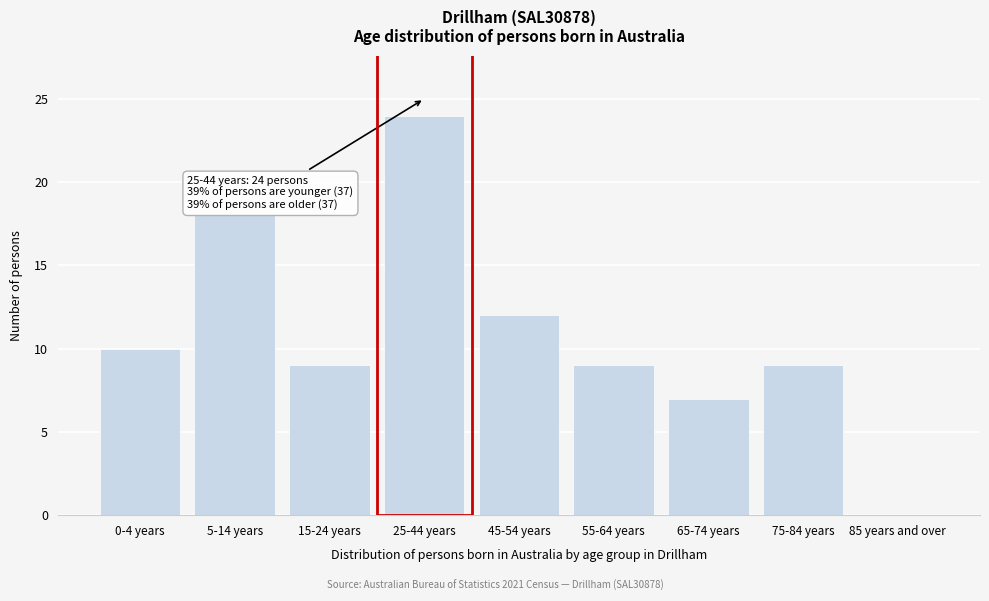

Reading left to right, what are all the values shown in this chart?

0-4 years=10	5-14 years=18	15-24 years=9	25-44 years=24	45-54 years=12	55-64 years=9	65-74 years=7	75-84 years=9	85 years and over=0